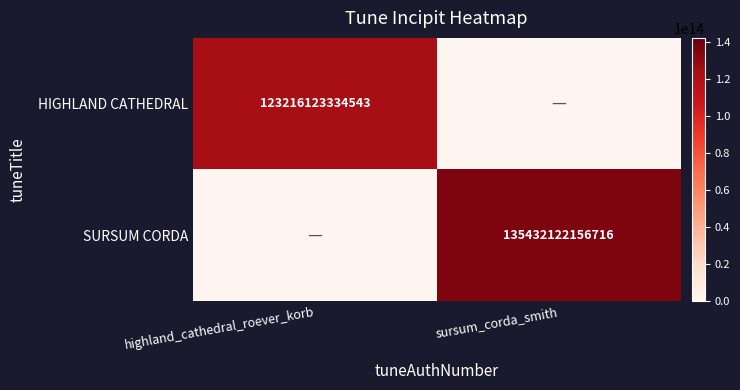

Is it true that SURSUM CORDA equals 207358133108334 at sursum_corda_smith?

False